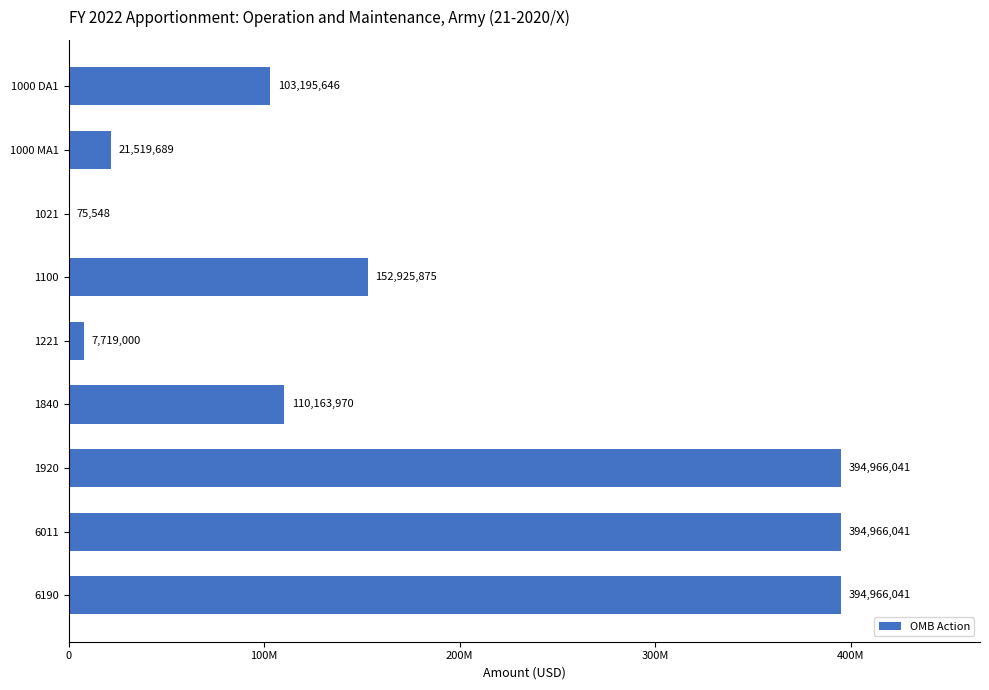

What is the difference between the second highest and second lowest values?

387247041